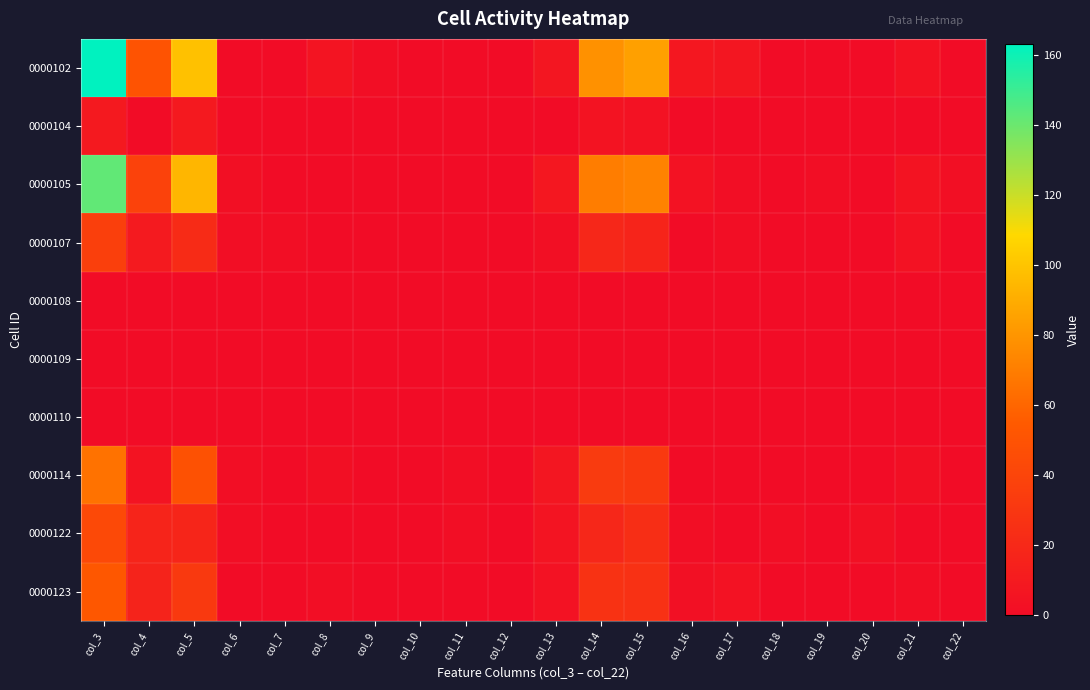

Reading left to right, what are all the values shown in this chart?

0000102: col_3=163	col_4=50	col_5=99	col_6=0	col_7=0	col_8=6	col_9=1	col_10=0	col_11=0	col_12=0	col_13=7	col_14=78	col_15=85	col_16=8	col_17=7	col_18=0	col_19=0	col_20=0	col_21=4	col_22=0
0000104: col_3=9	col_4=0	col_5=9	col_6=0	col_7=0	col_8=0	col_9=0	col_10=0	col_11=0	col_12=0	col_13=0	col_14=5	col_15=4	col_16=0	col_17=0	col_18=0	col_19=0	col_20=0	col_21=0	col_22=0
0000105: col_3=142	col_4=38	col_5=94	col_6=2	col_7=0	col_8=0	col_9=0	col_10=0	col_11=0	col_12=0	col_13=8	col_14=70	col_15=72	col_16=4	col_17=1	col_18=0	col_19=1	col_20=0	col_21=5	col_22=2
0000107: col_3=36	col_4=10	col_5=22	col_6=1	col_7=1	col_8=0	col_9=0	col_10=0	col_11=0	col_12=0	col_13=2	col_14=19	col_15=17	col_16=0	col_17=1	col_18=0	col_19=0	col_20=0	col_21=4	col_22=0
0000108: col_3=0	col_4=0	col_5=0	col_6=0	col_7=0	col_8=0	col_9=0	col_10=0	col_11=0	col_12=0	col_13=0	col_14=0	col_15=0	col_16=0	col_17=0	col_18=0	col_19=0	col_20=0	col_21=0	col_22=0
0000109: col_3=0	col_4=0	col_5=0	col_6=0	col_7=0	col_8=0	col_9=0	col_10=0	col_11=0	col_12=0	col_13=0	col_14=0	col_15=0	col_16=0	col_17=0	col_18=0	col_19=0	col_20=0	col_21=0	col_22=0
0000110: col_3=0	col_4=0	col_5=0	col_6=0	col_7=0	col_8=0	col_9=0	col_10=0	col_11=0	col_12=0	col_13=0	col_14=0	col_15=0	col_16=0	col_17=0	col_18=0	col_19=0	col_20=0	col_21=0	col_22=0
0000114: col_3=65	col_4=5	col_5=49	col_6=1	col_7=0	col_8=2	col_9=0	col_10=0	col_11=1	col_12=0	col_13=7	col_14=33	col_15=32	col_16=0	col_17=0	col_18=0	col_19=0	col_20=0	col_21=2	col_22=0
0000122: col_3=43	col_4=17	col_5=18	col_6=1	col_7=0	col_8=0	col_9=0	col_10=0	col_11=1	col_12=0	col_13=6	col_14=19	col_15=24	col_16=1	col_17=0	col_18=1	col_19=0	col_20=3	col_21=0	col_22=0
0000123: col_3=53	col_4=16	col_5=32	col_6=0	col_7=0	col_8=1	col_9=0	col_10=0	col_11=0	col_12=0	col_13=4	col_14=27	col_15=26	col_16=3	col_17=4	col_18=0	col_19=0	col_20=0	col_21=1	col_22=0